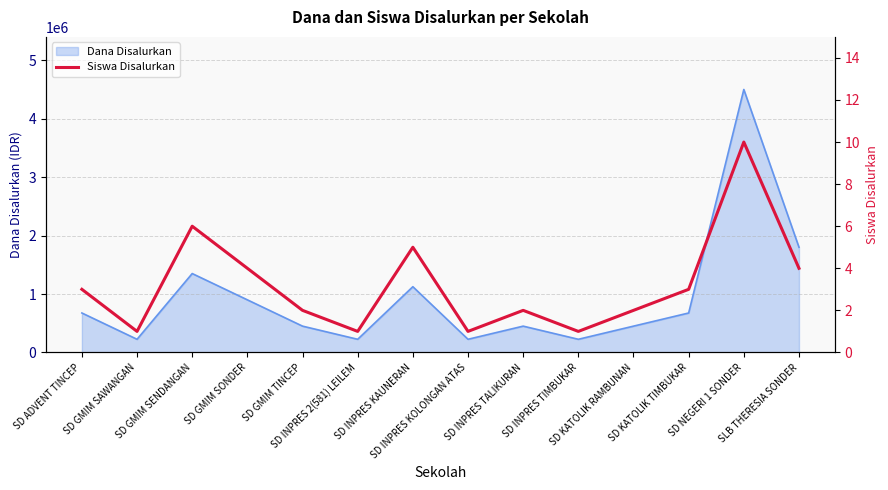

Reading left to right, list all the values displayed in this chart.

SD ADVENT TINCEP=3	SD GMIM SAWANGAN=1	SD GMIM SENDANGAN=6	SD GMIM SONDER=4	SD GMIM TINCEP=2	SD INPRES 2(581) LEILEM=1	SD INPRES KAUNERAN=5	SD INPRES KOLONGAN ATAS=1	SD INPRES TALIKURAN=2	SD INPRES TIMBUKAR=1	SD KATOLIK RAMBUNAN=2	SD KATOLIK TIMBUKAR=3	SD NEGERI 1 SONDER=10	SLB THERESIA SONDER=4